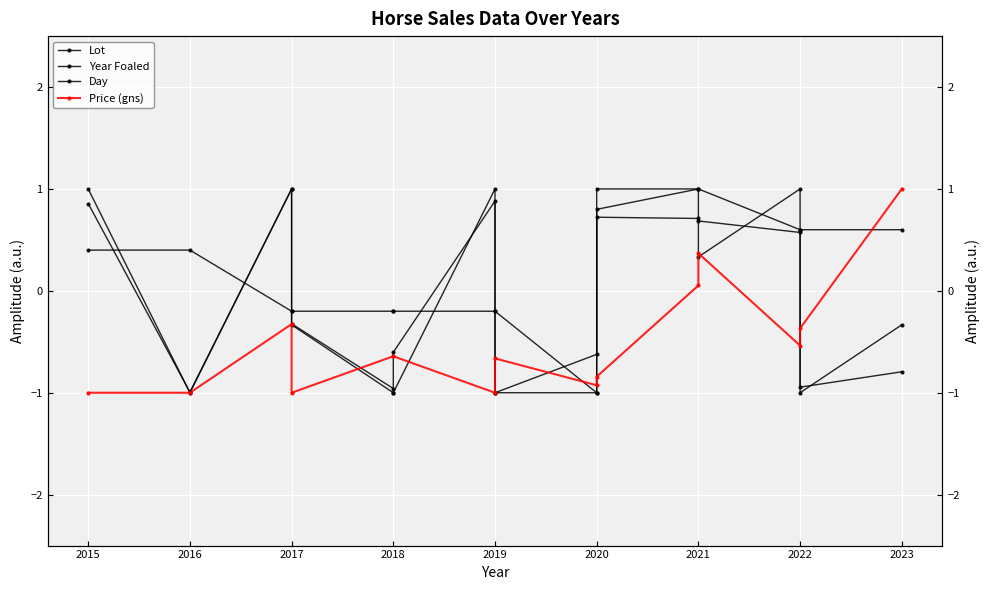

What is the value of the Lot point at the 15th from the left?

-0.8